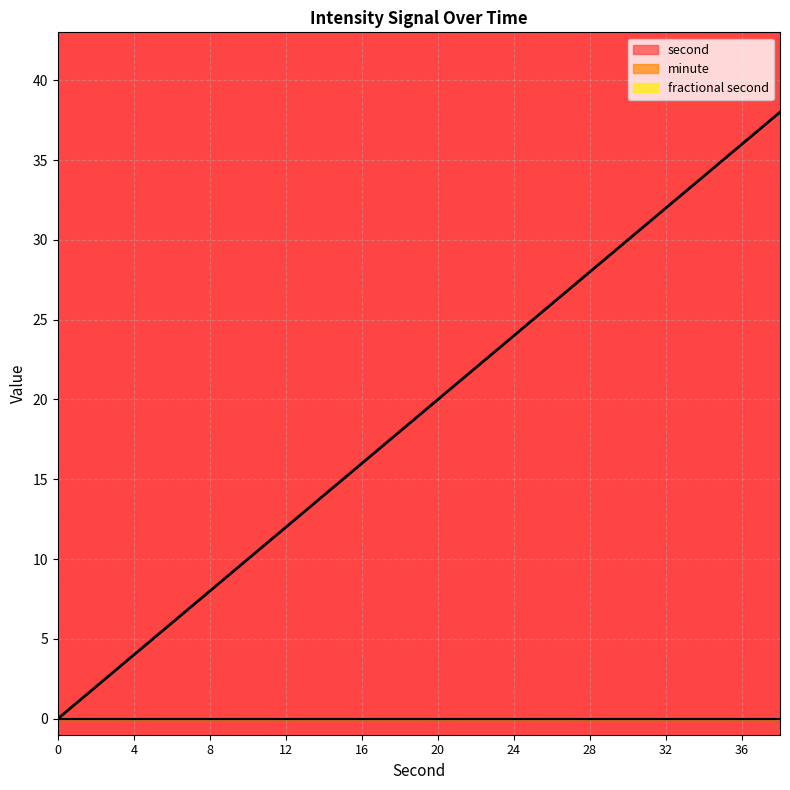

True or false: second and fractional second cross at least once.

False